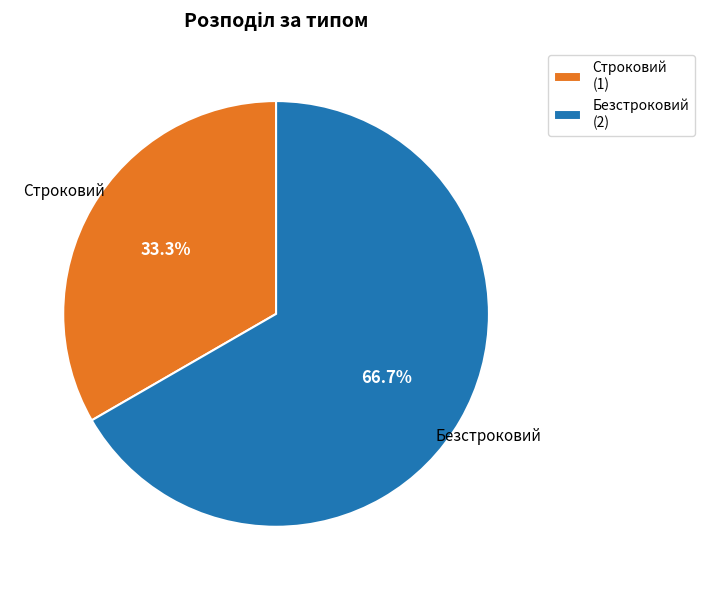

Rank the categories by value from lowest to highest.

Строковий, Безстроковий